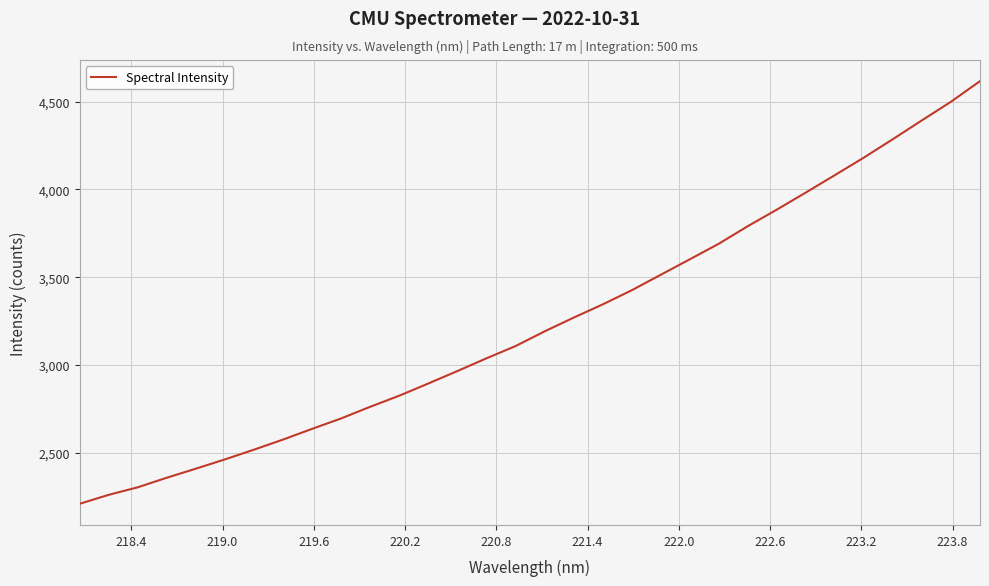

Is this an area chart (filled region under the line)?

No